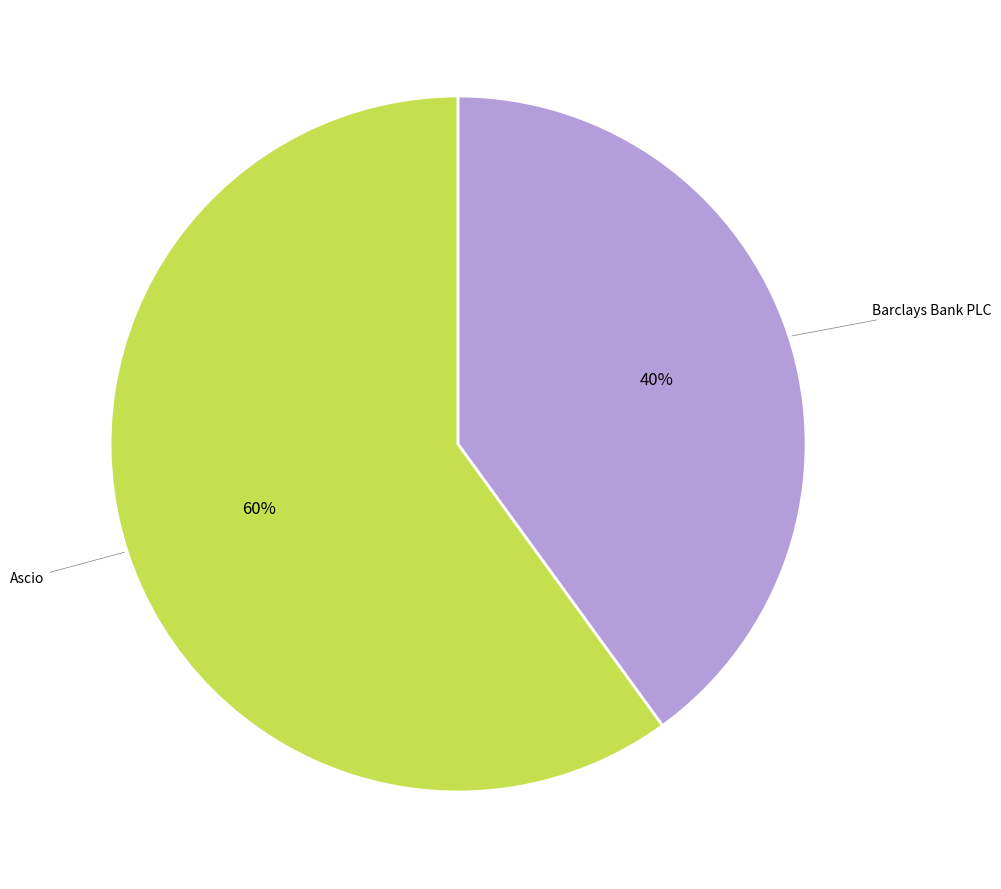

To the nearest percent, what is the difference between the largest and smallest slice percentages?

20%